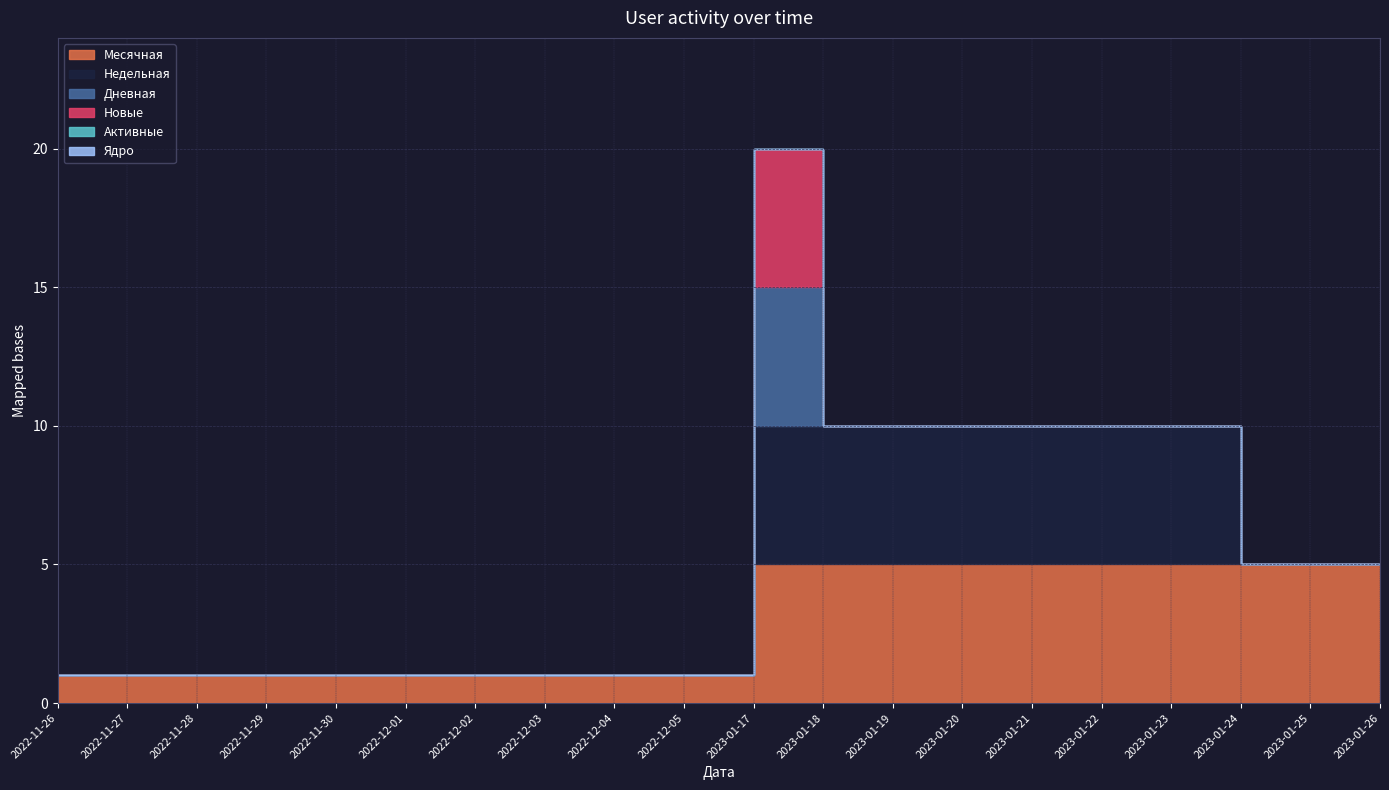

What is the difference between the highest and lowest values at 2022-11-26?

1